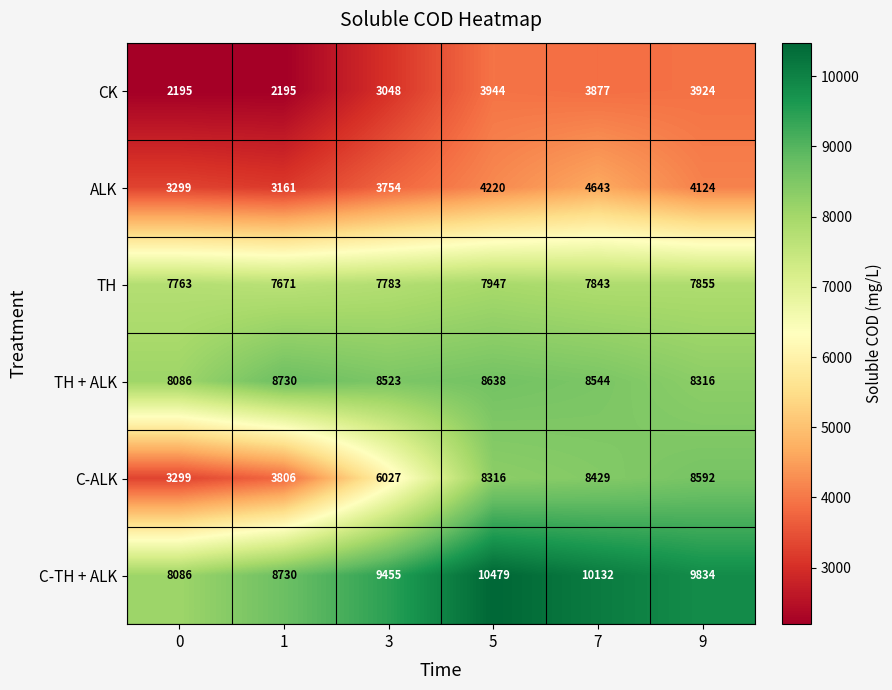

What is the minimum value for C-TH + ALK?

8086